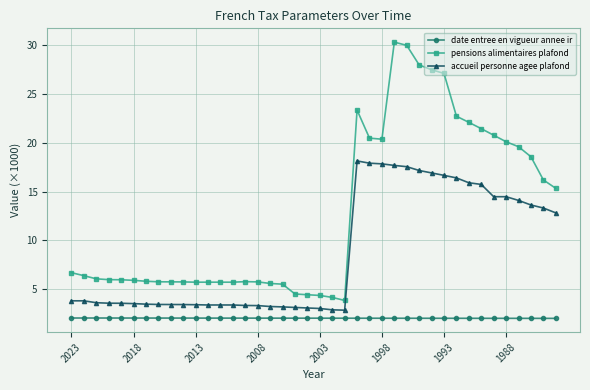

What are all the series names shown in the legend?

date entree en vigueur annee ir, pensions alimentaires plafond, accueil personne agee plafond